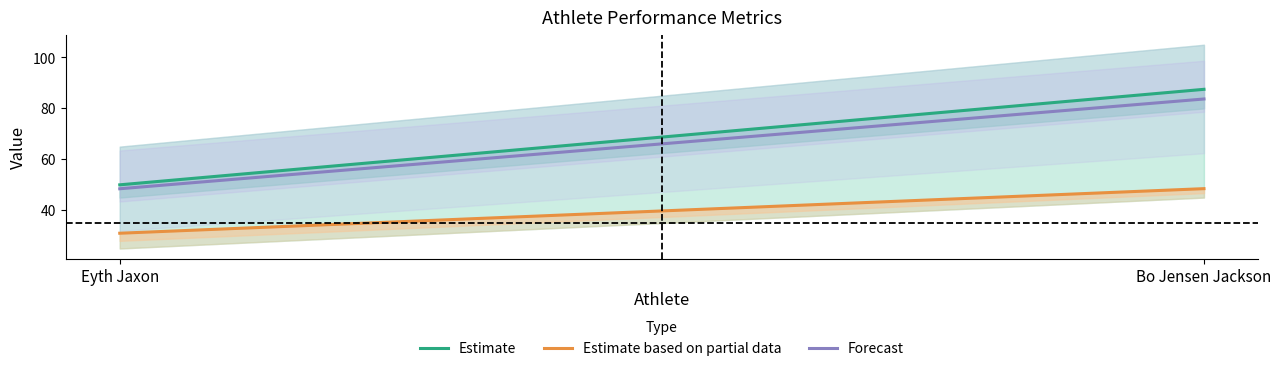

The Estimate based on partial data series shows 84.3 at Bo Jensen Jackson. True or false?

False